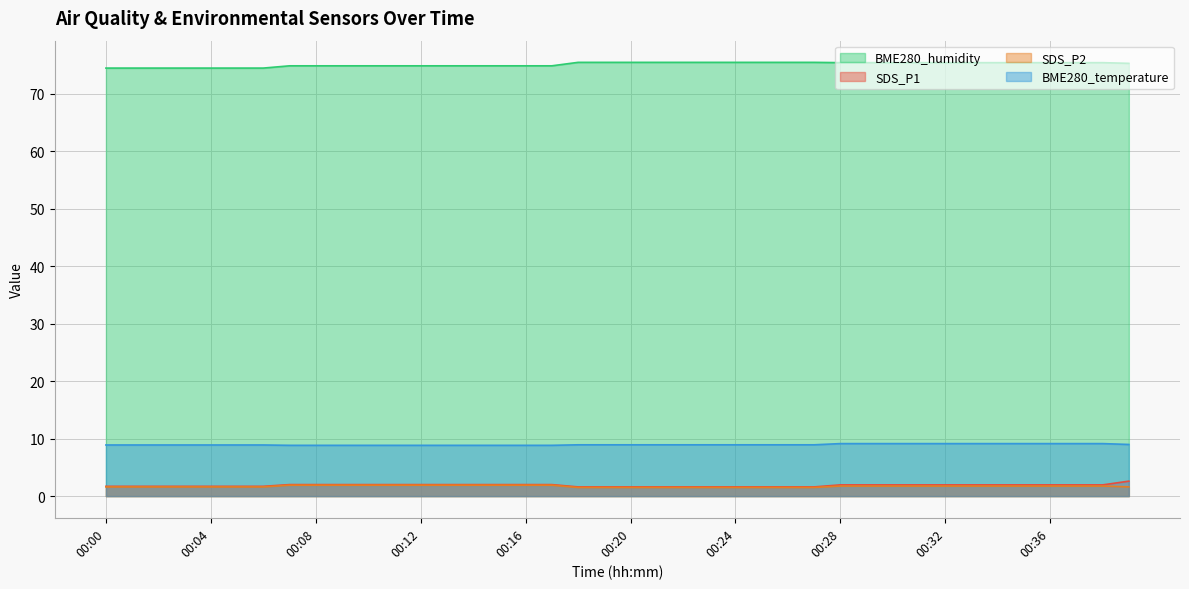

List the series in order of their peak value, highest first.

BME280_humidity, BME280_temperature, SDS_P1, SDS_P2